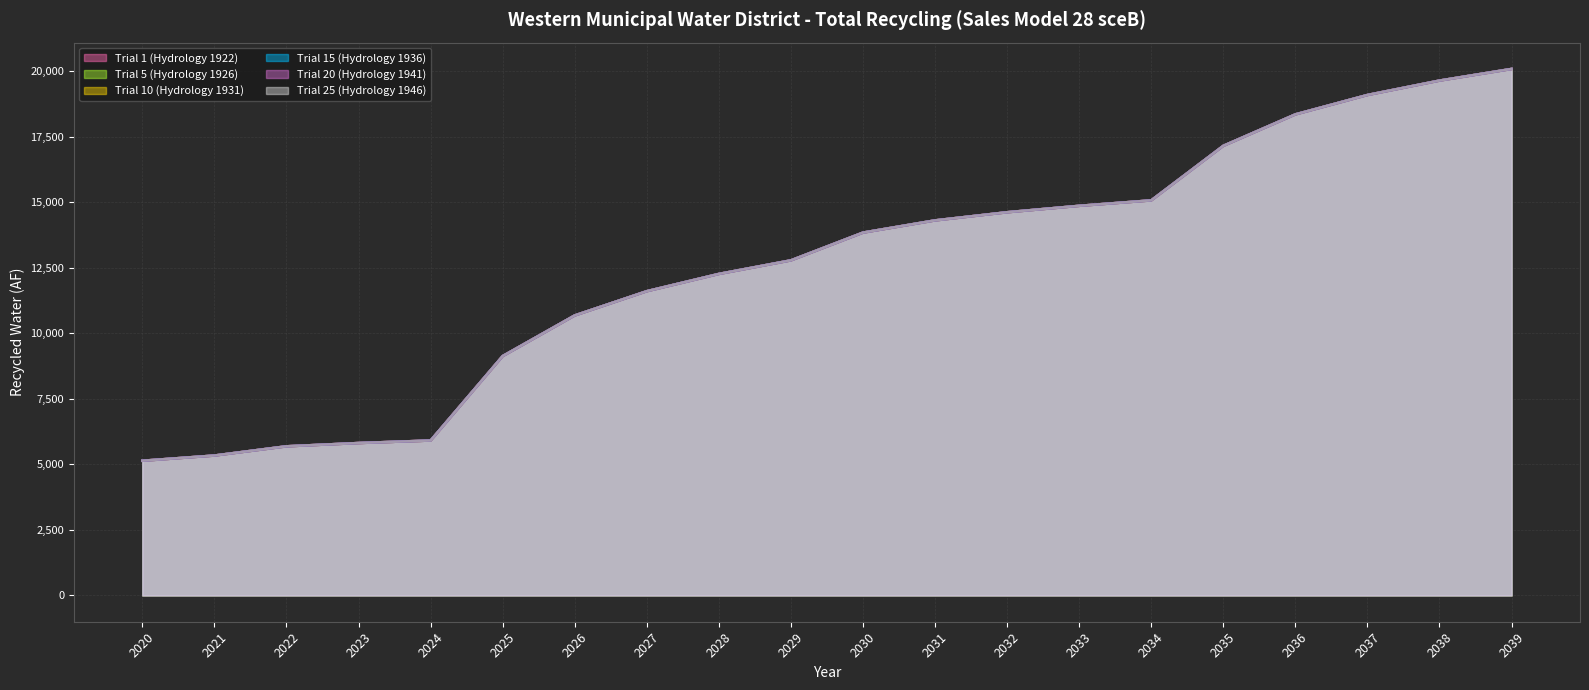

True or false: Trial 10 (Hydrology 1931) and Trial 5 (Hydrology 1926) intersect in this chart.

False